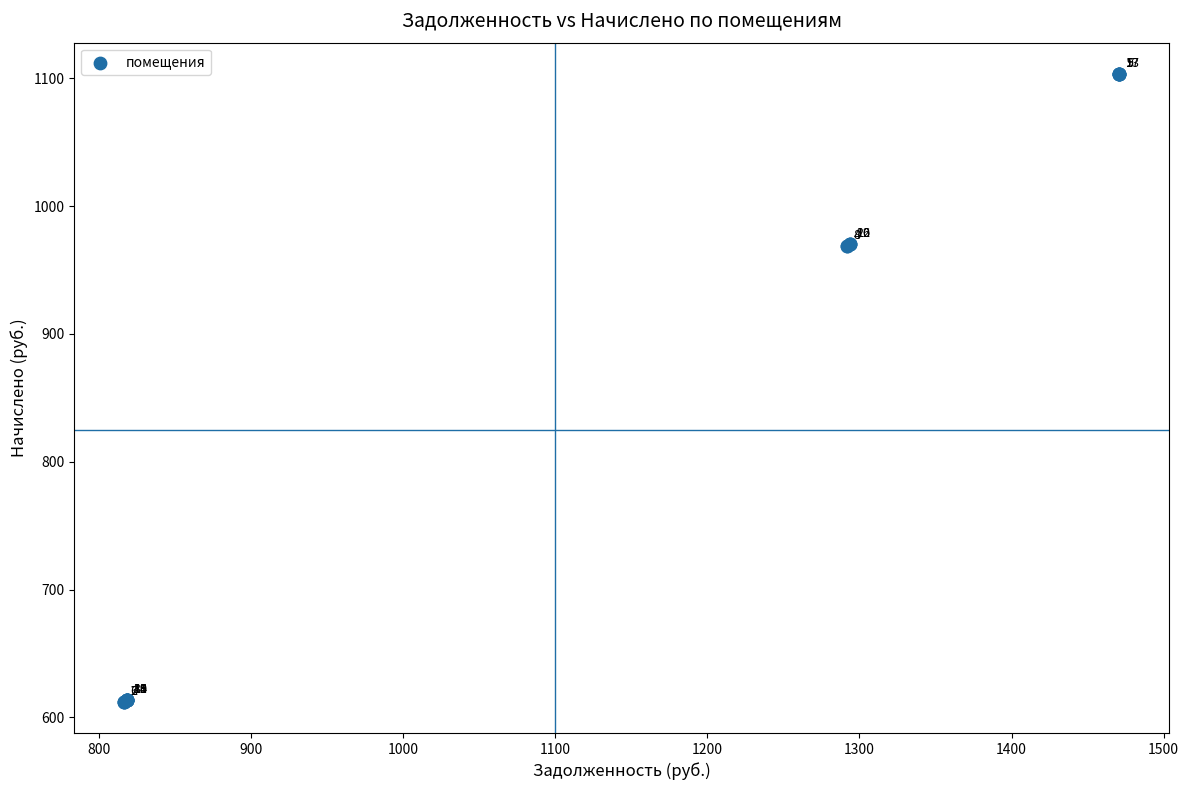

What Y value in the scatter plot is closest to 857?

968.8